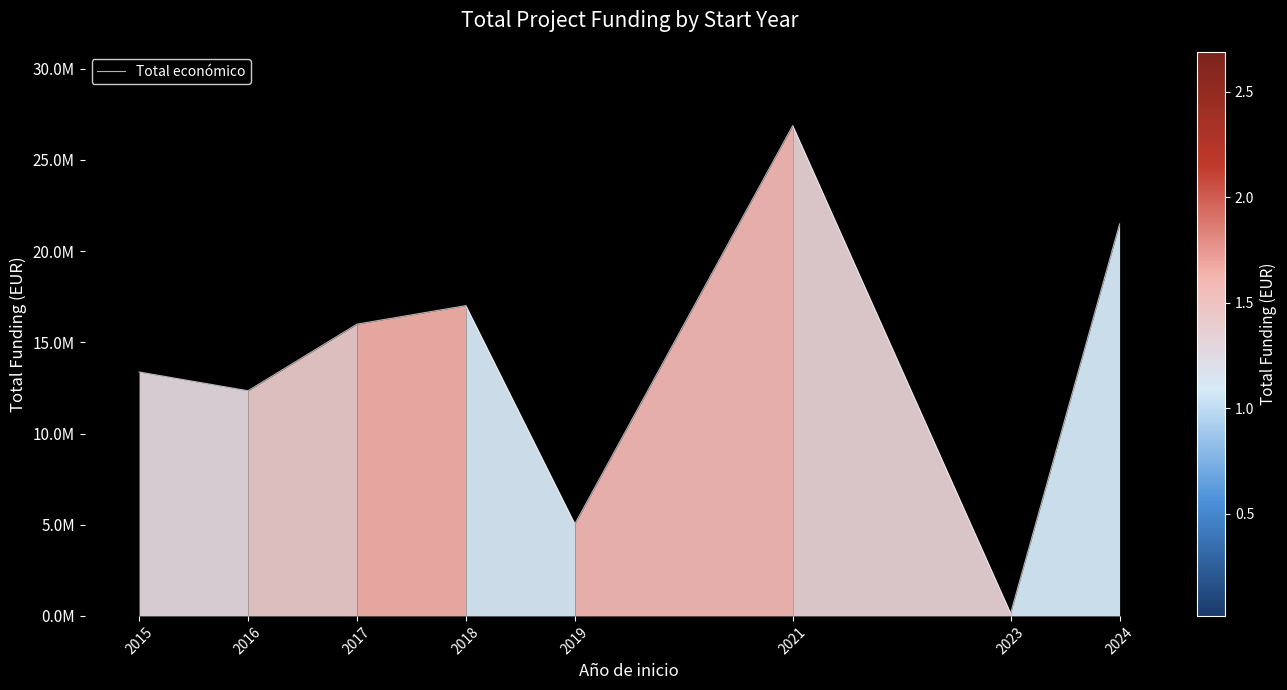

Does the chart have visible grid lines?

No